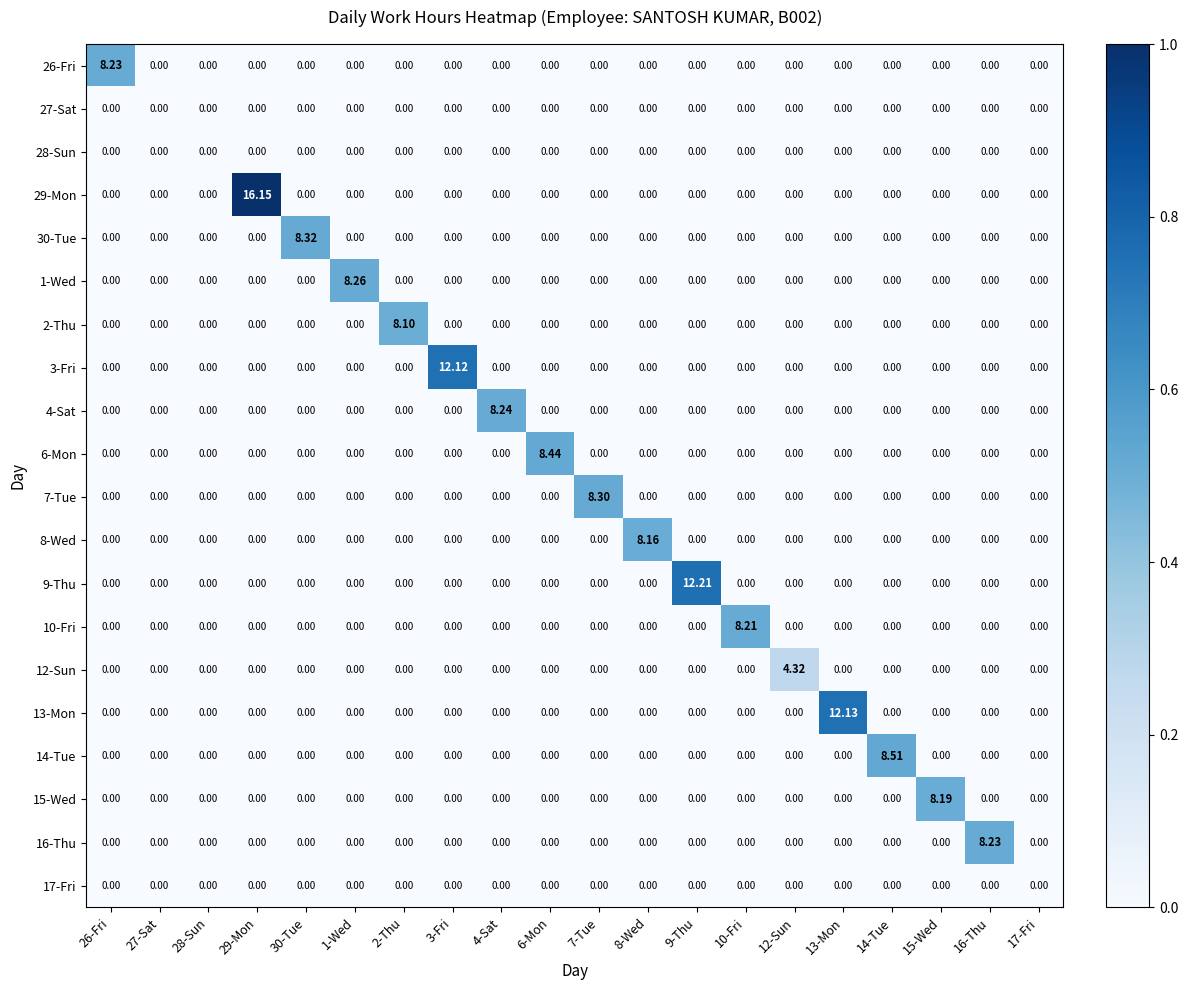

Which has a higher value, 27-Sat or 9-Thu?

27-Sat